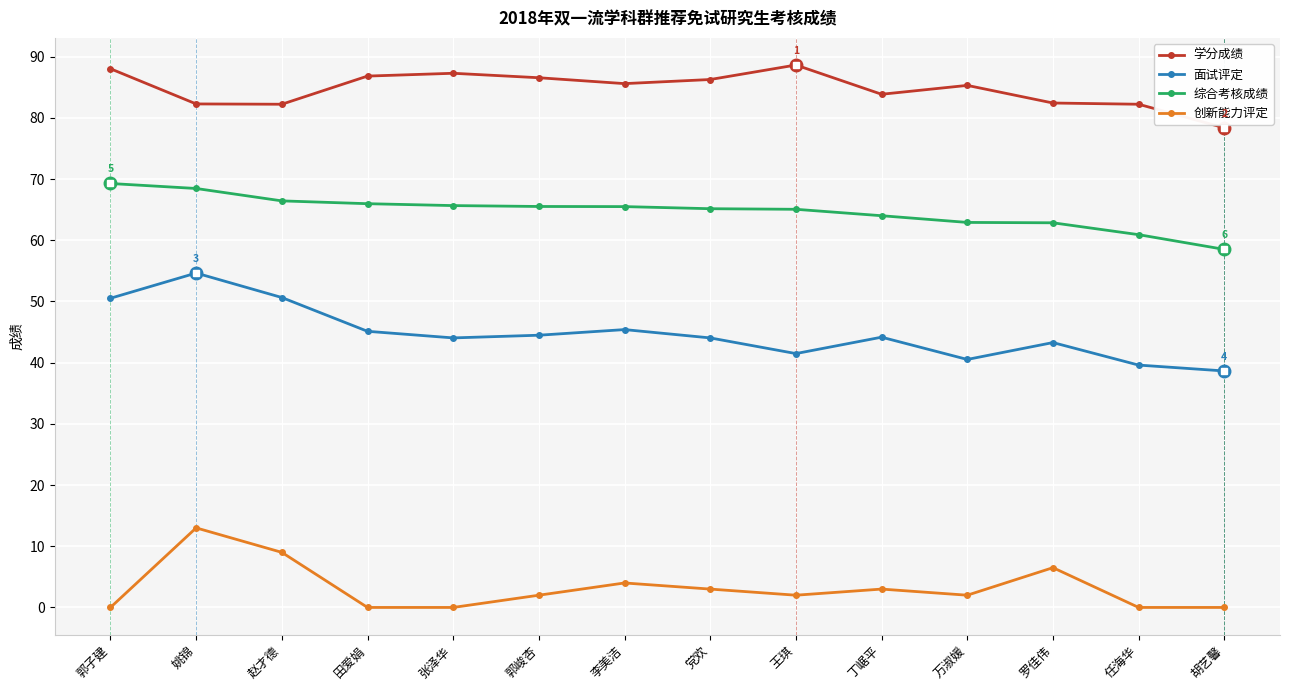

True or false: 综合考核成绩 and 学分成绩 intersect in this chart.

False